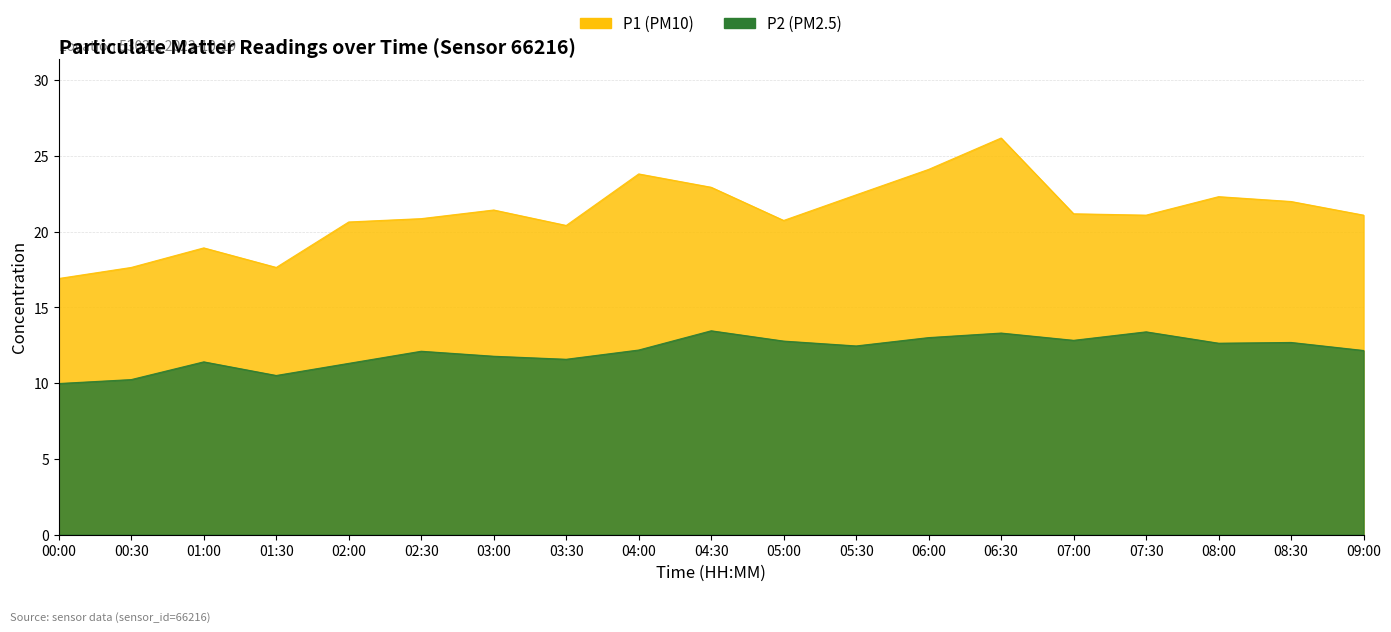

What is the difference between the highest and lowest values at 02:00?

9.3